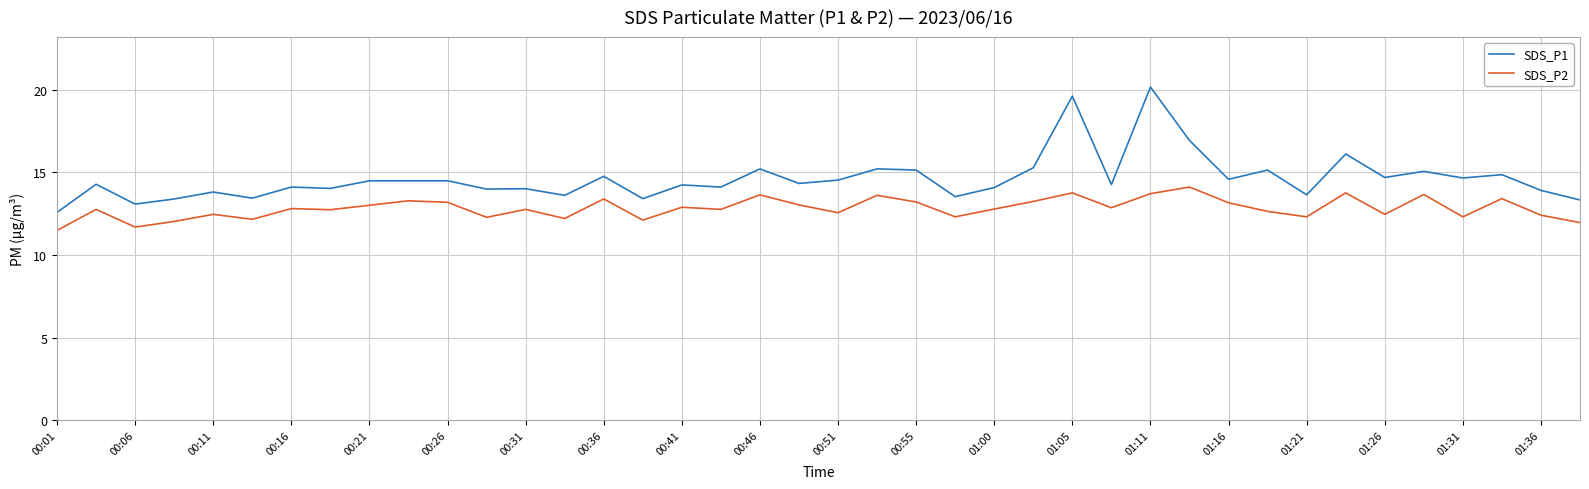

Which series has the widest spread of values?

SDS_P1